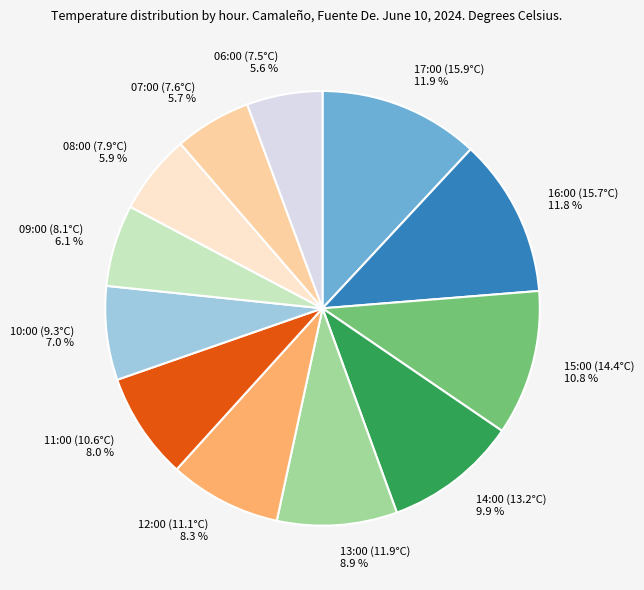

Count the number of slices in the pie.

12